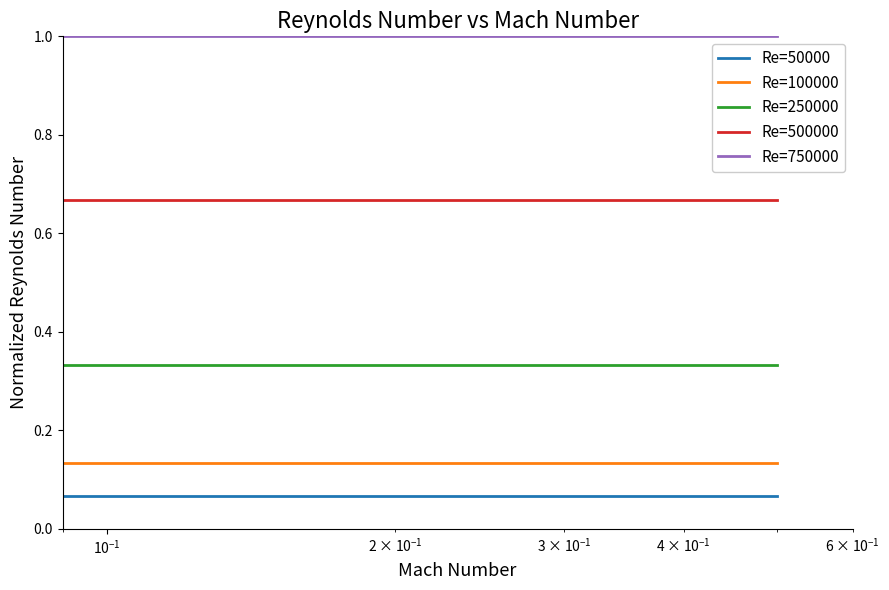

Which series has the largest total across all categories?

Re=750000